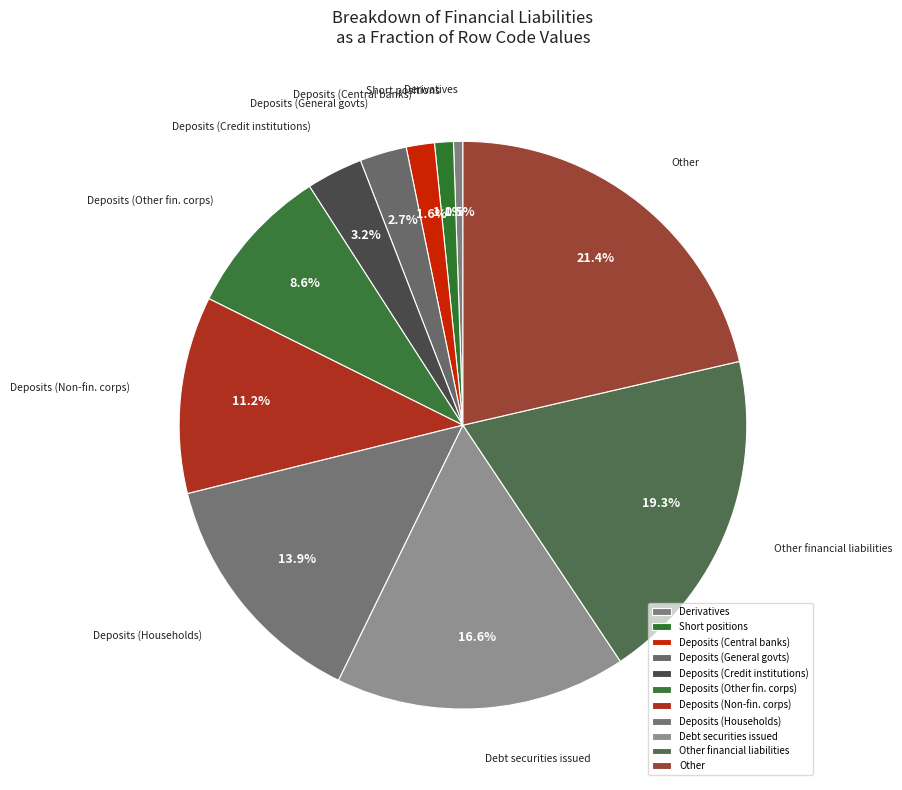

To the nearest percent, what portion does Debt securities issued represent?

17%